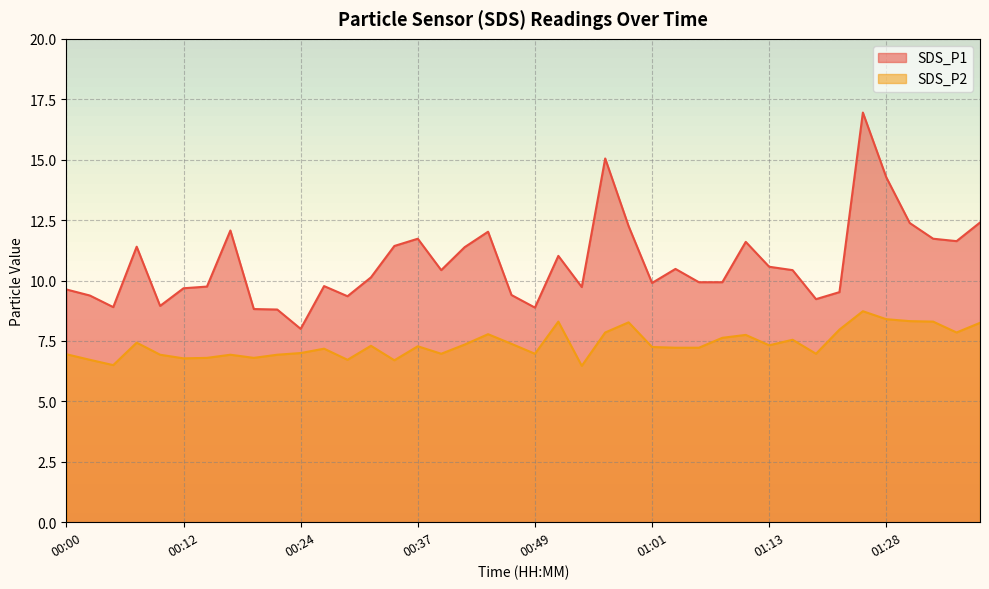

What is the label of the 22nd point from the left?

00:51